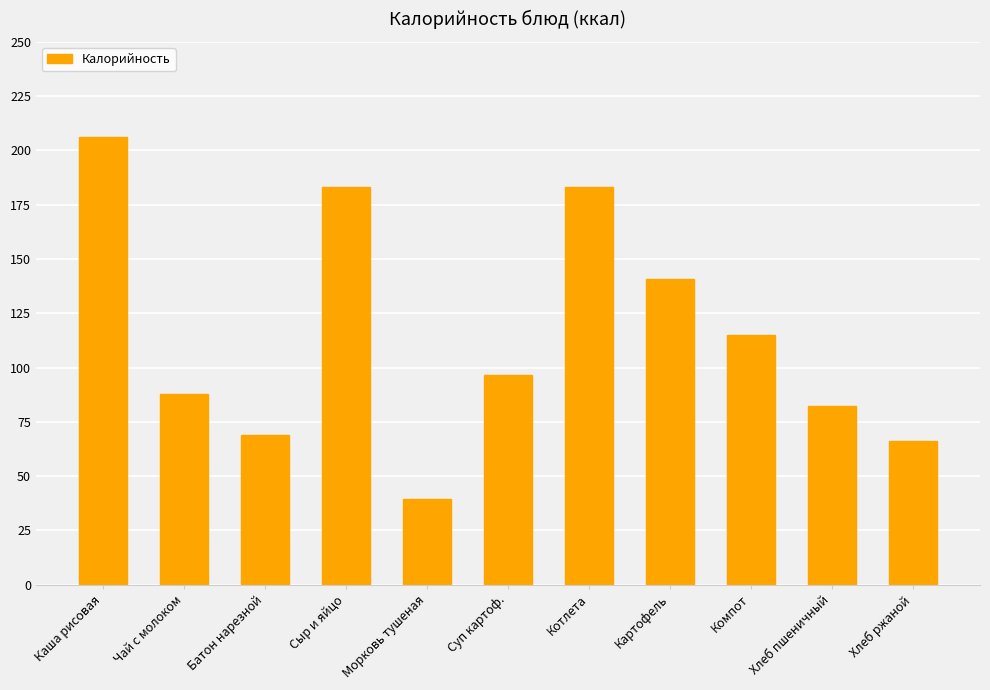

What is the difference between the maximum and minimum values?

166.8